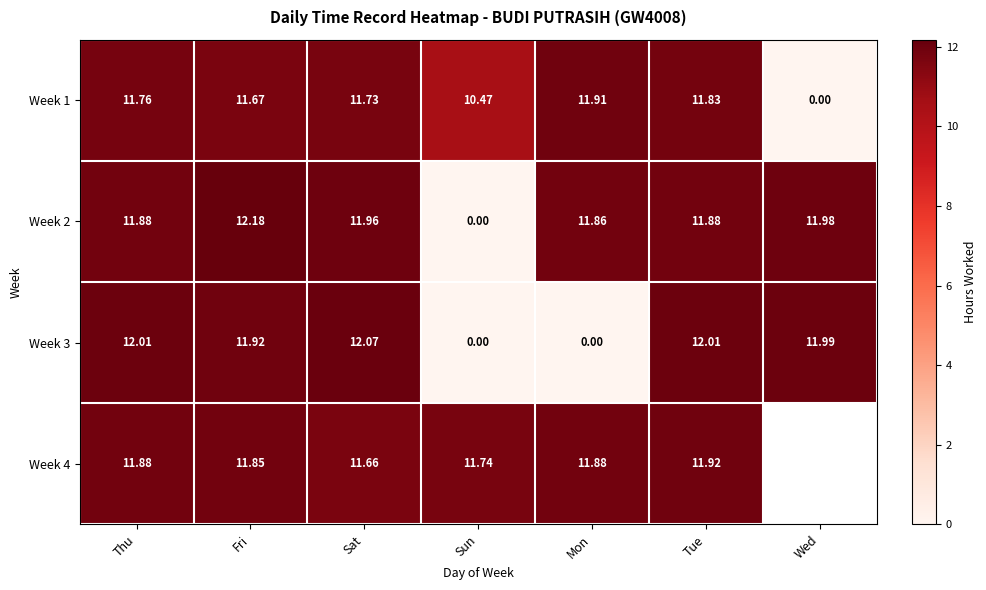

What is the total value across all series at Fri?

47.6